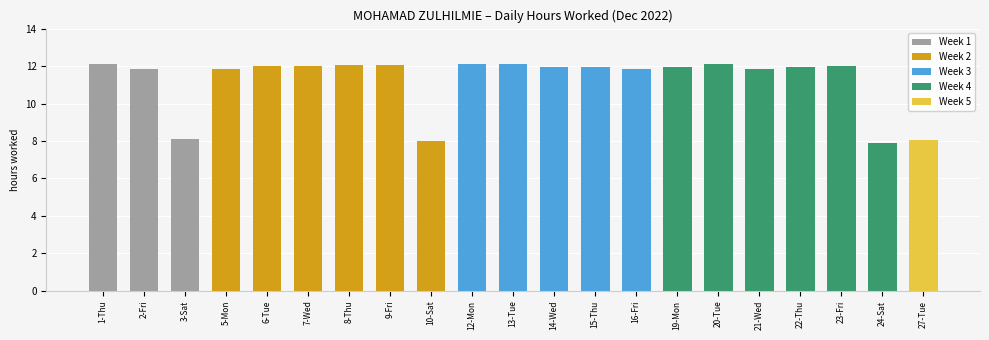

What is the minimum value shown in the chart?

7.9